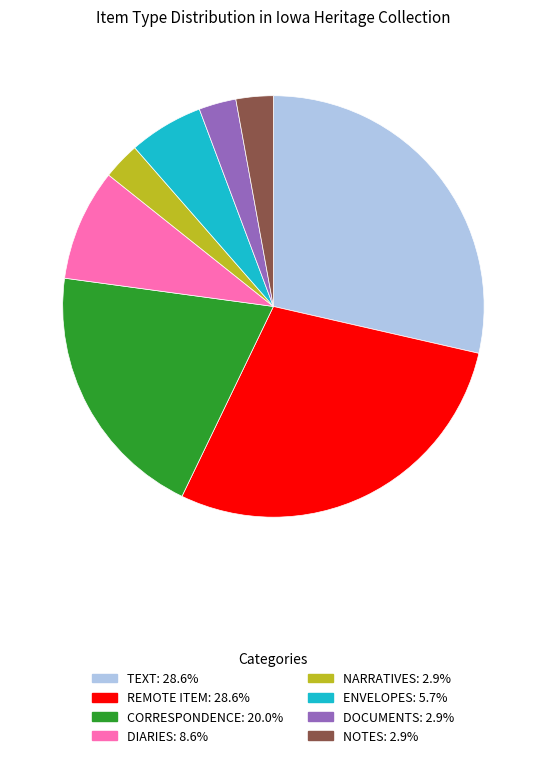

Is there any slice that represents more than half of the pie?

No